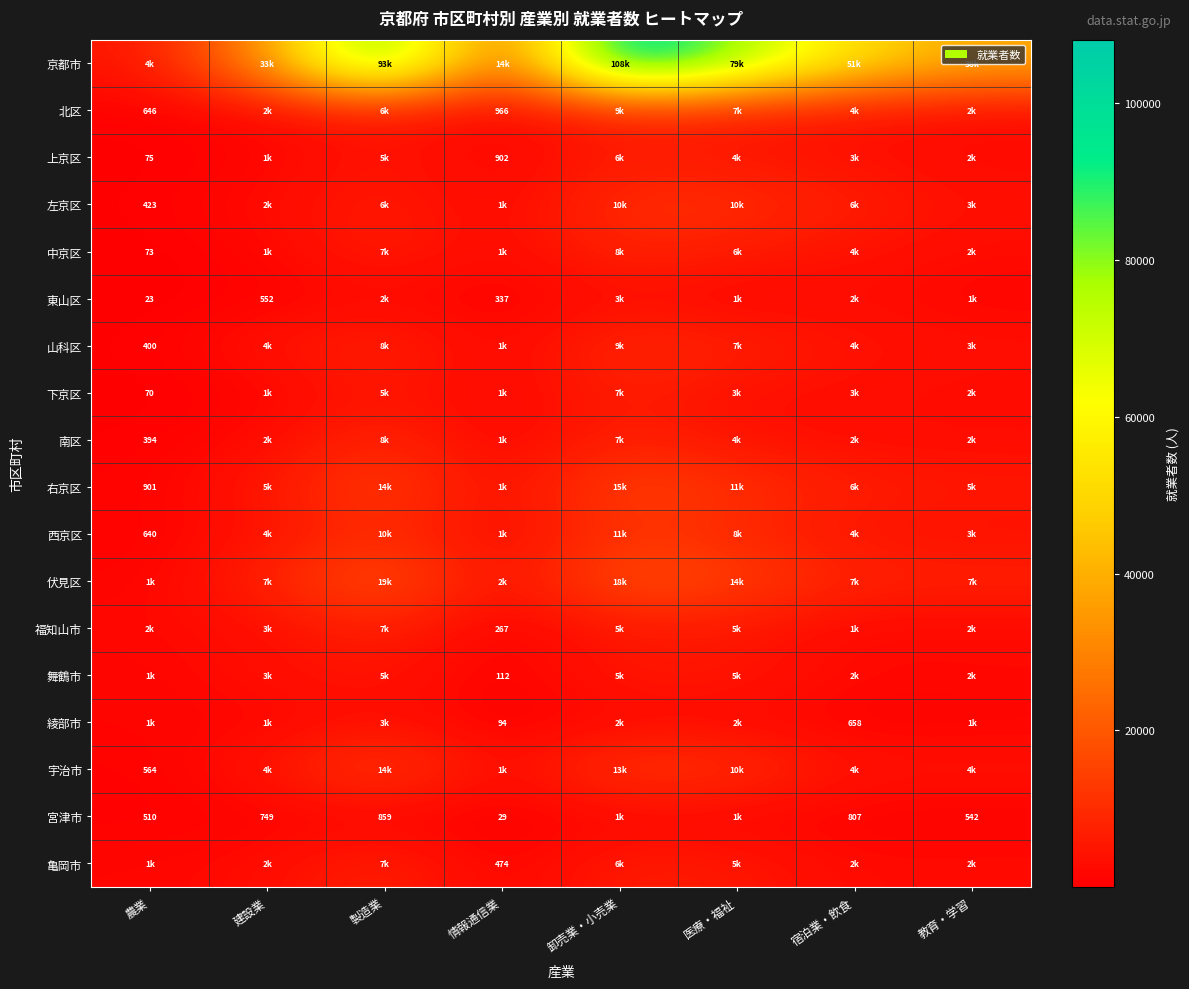

What is the difference between the 北区 values at 製造業 and 宿泊業・飲食?

1931